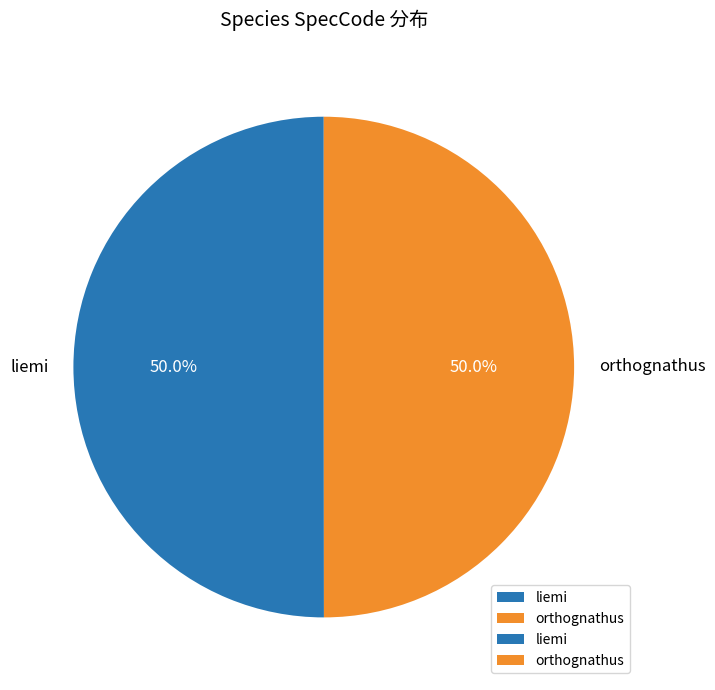

Combined, what portion of the pie is liemi and orthognathus?

100.0%